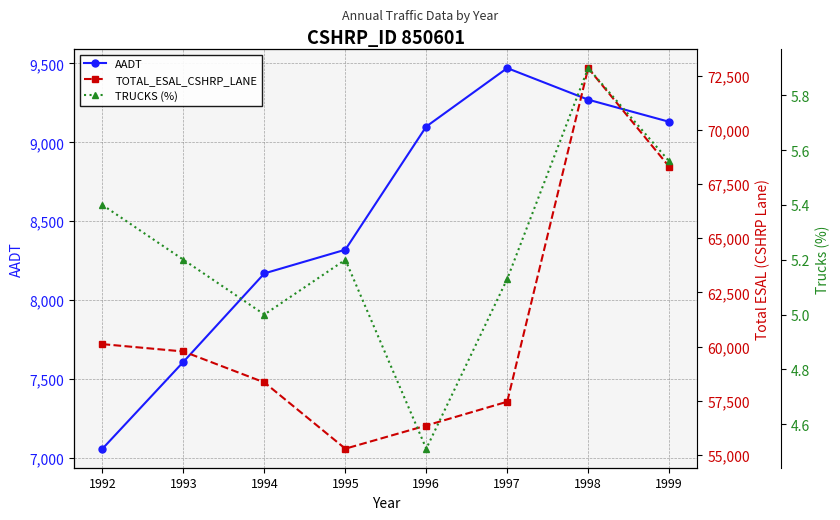

How many values in the TRUCKS (%) series are below 5?

1